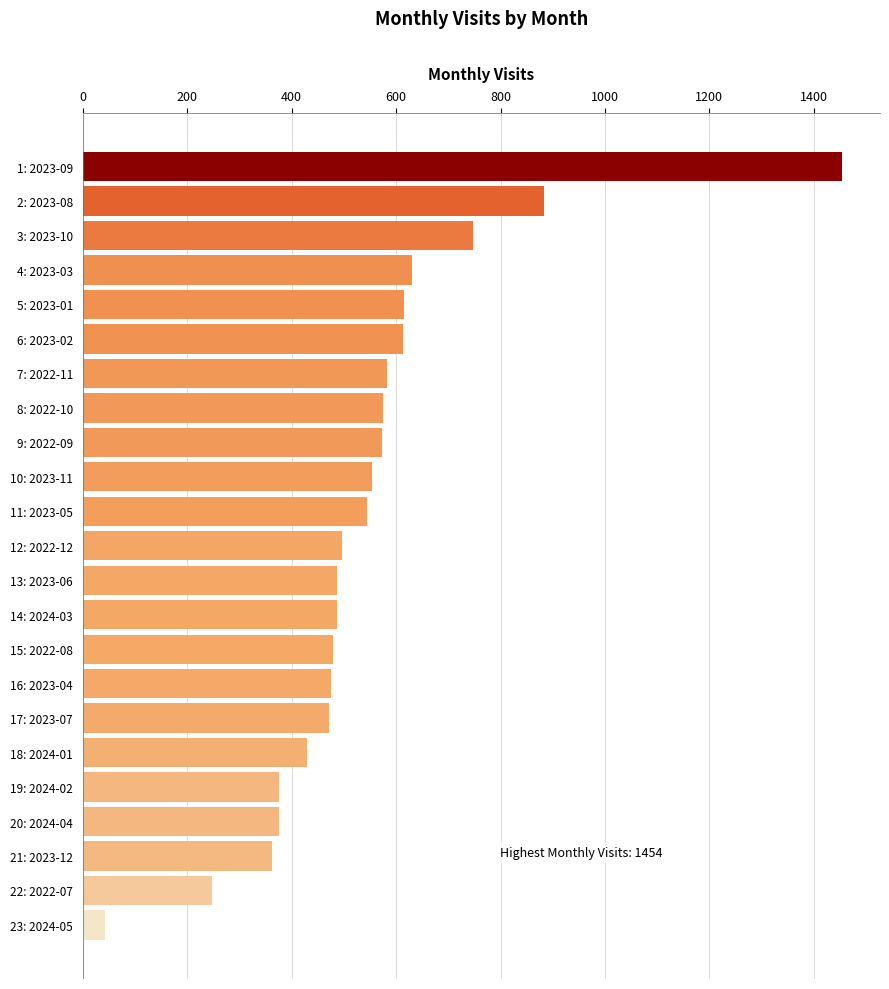

Are the bars grouped side by side (vs. stacked)?

No